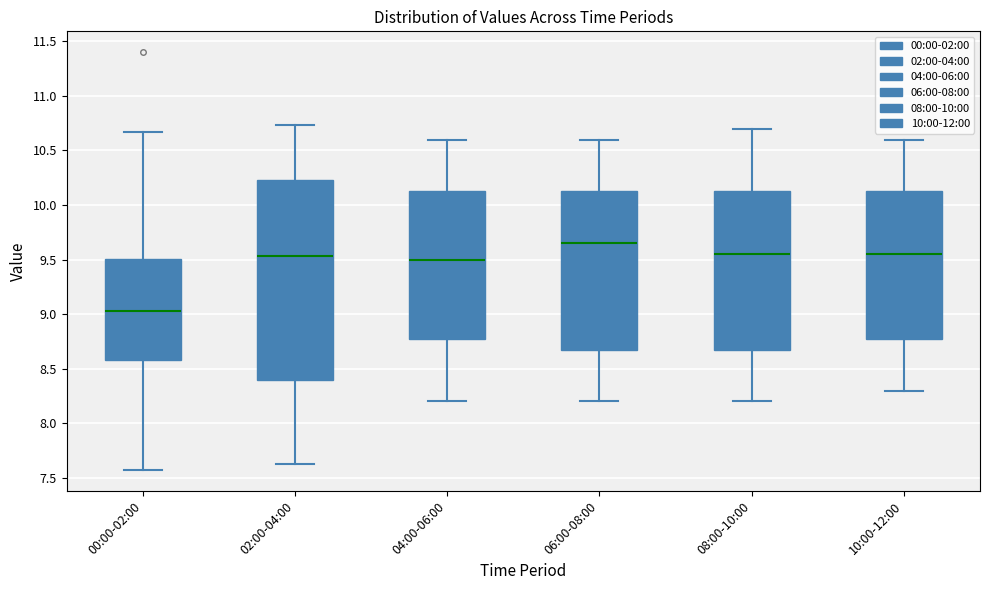

Comparing the boxes themselves (not the whiskers), which one is the tallest?

02:00-04:00